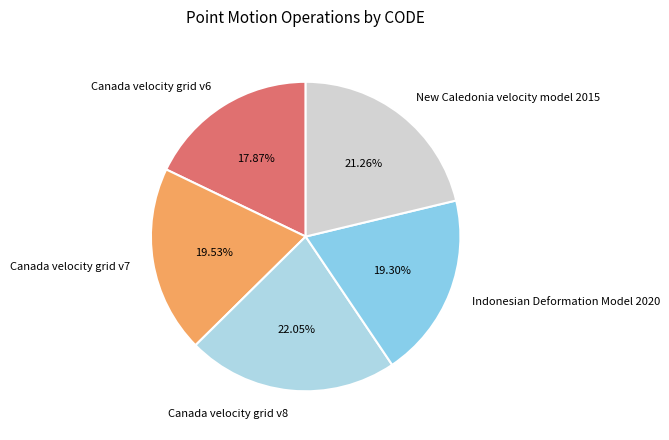

Is it true that Canada velocity grid v8 is 22% of the pie?

True